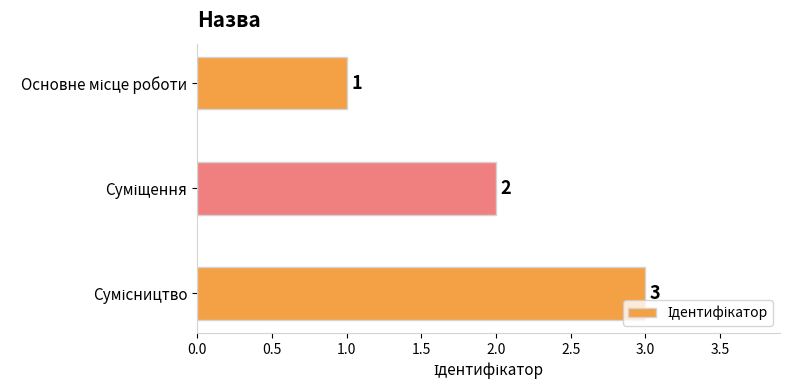

What is the value of the 1st bar from the top?

1